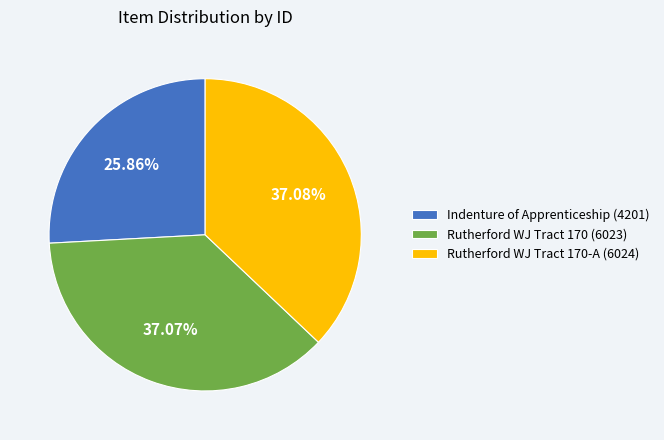

Is Rutherford WJ Tract 170 (6023) the majority of the pie?

No